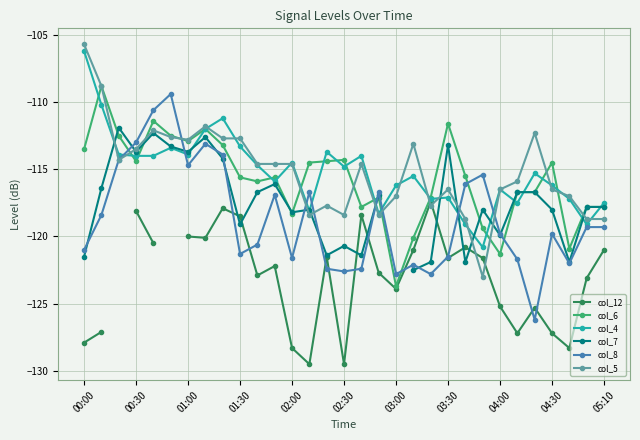

What is the highest value of the col_8 series?

-109.4